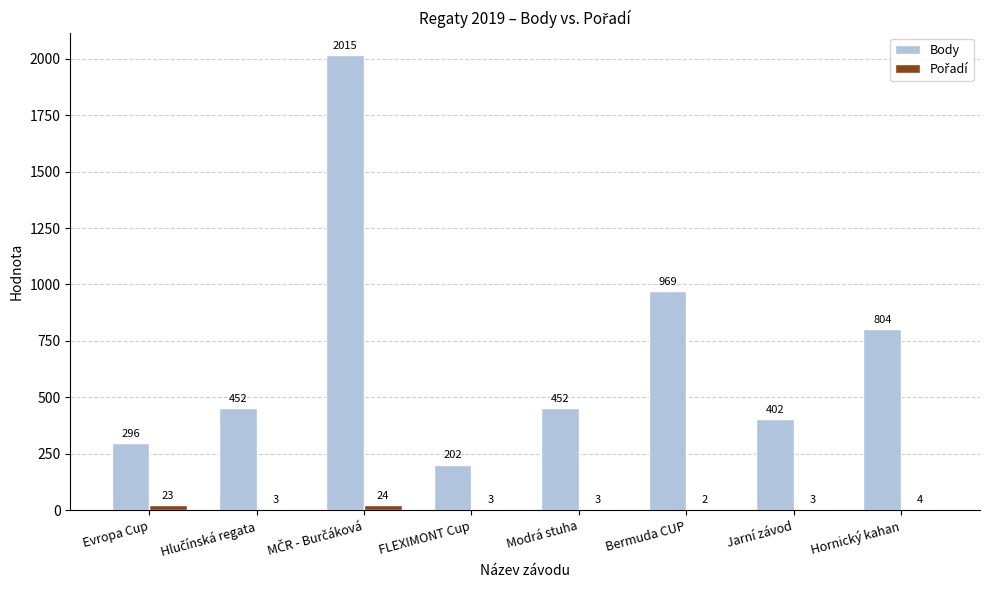

What is the maximum value shown in the chart?

2015